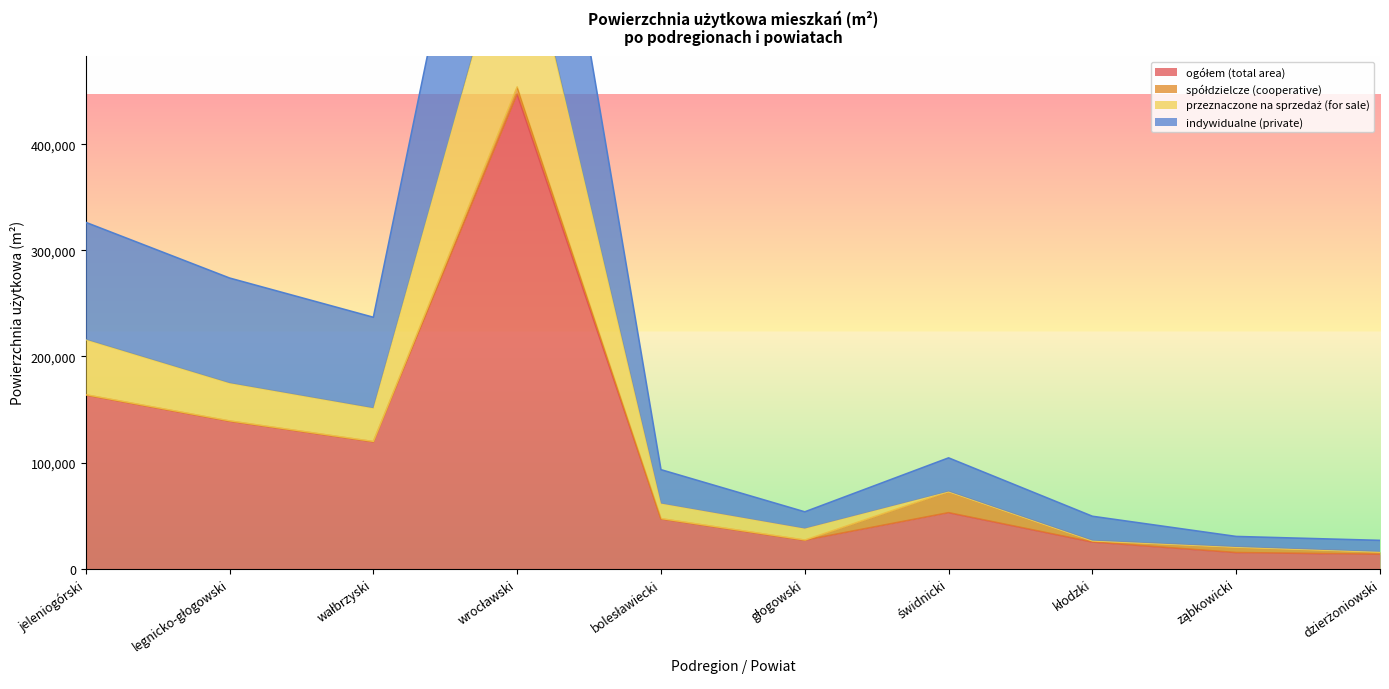

What is the lowest value of the przeznaczone na sprzedaż (for sale) series?

15785